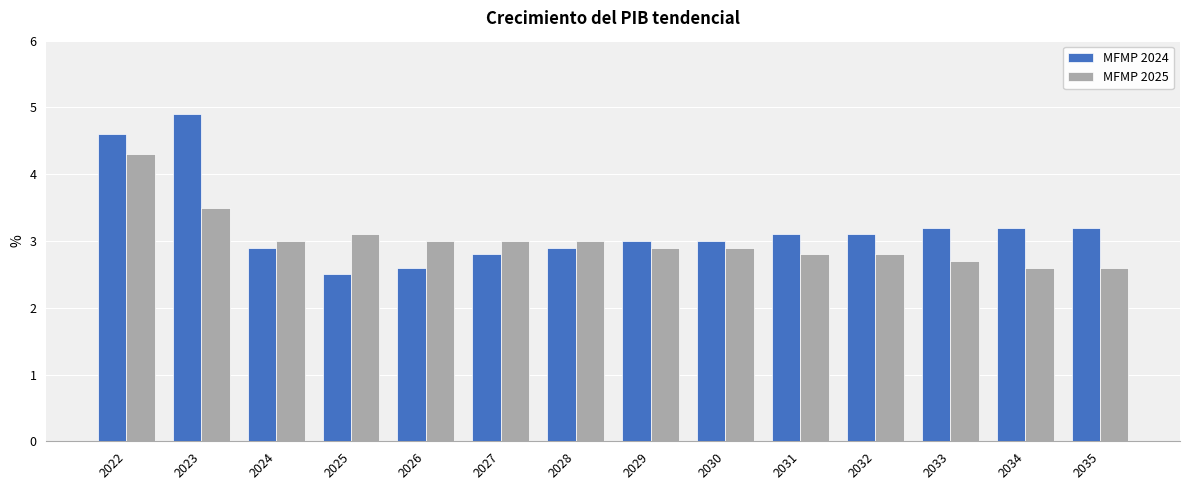

Rank the series by their maximum value, from highest to lowest.

MFMP 2024, MFMP 2025